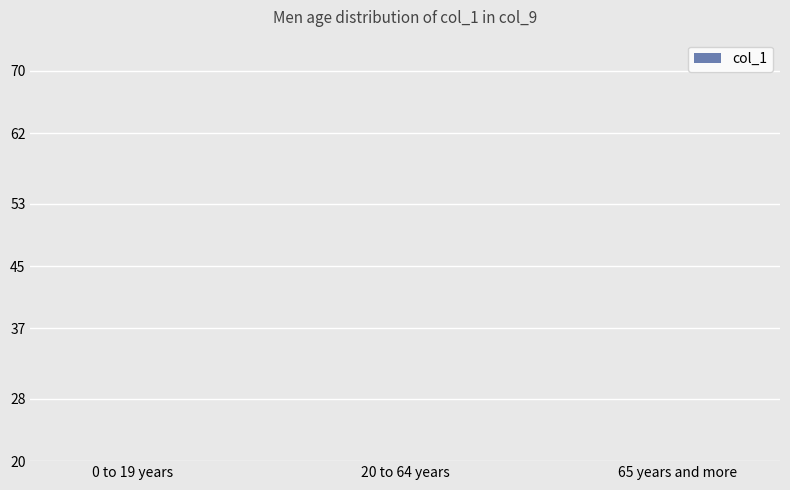

At which label does the data first exceed 13?

20 to 64 years